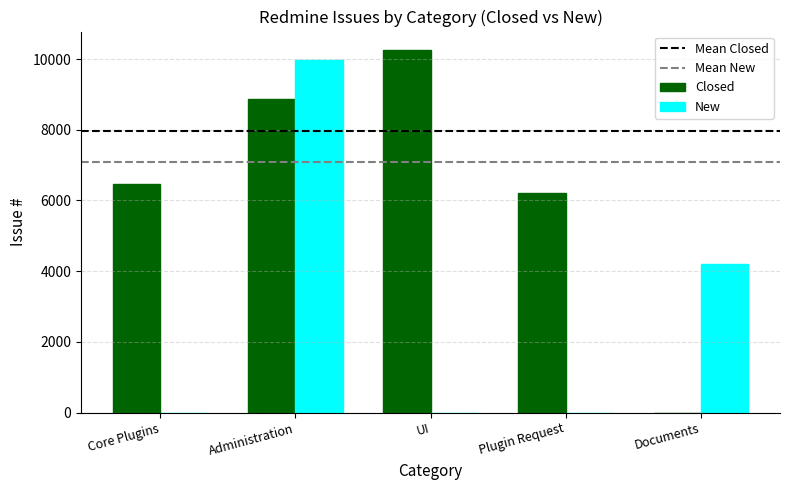

What is the maximum value shown in the chart?

10264